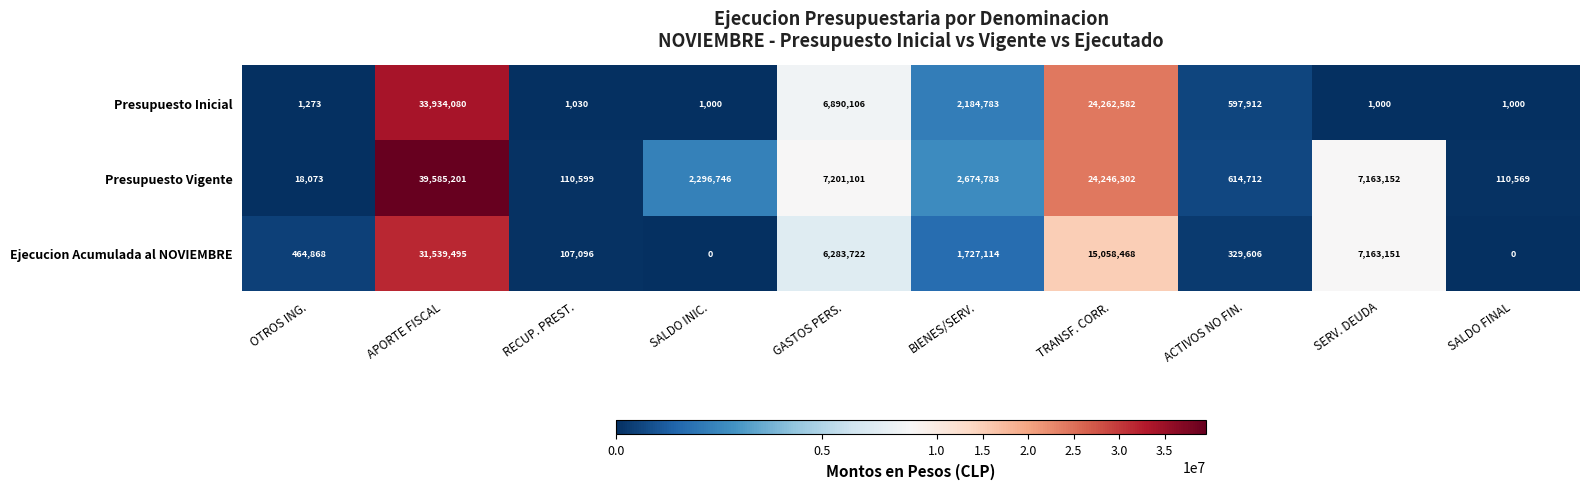

What is the sum of the Ejecucion Acumulada al NOVIEMBRE values at SALDO INIC. and TRANSF. CORR.?

15058468